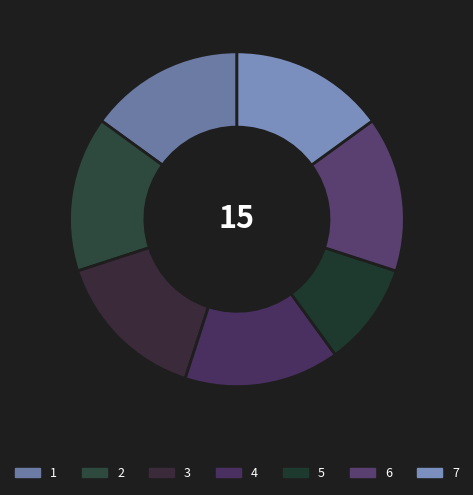

Rank the categories by value from lowest to highest.

5, 1, 2, 3, 4, 6, 7